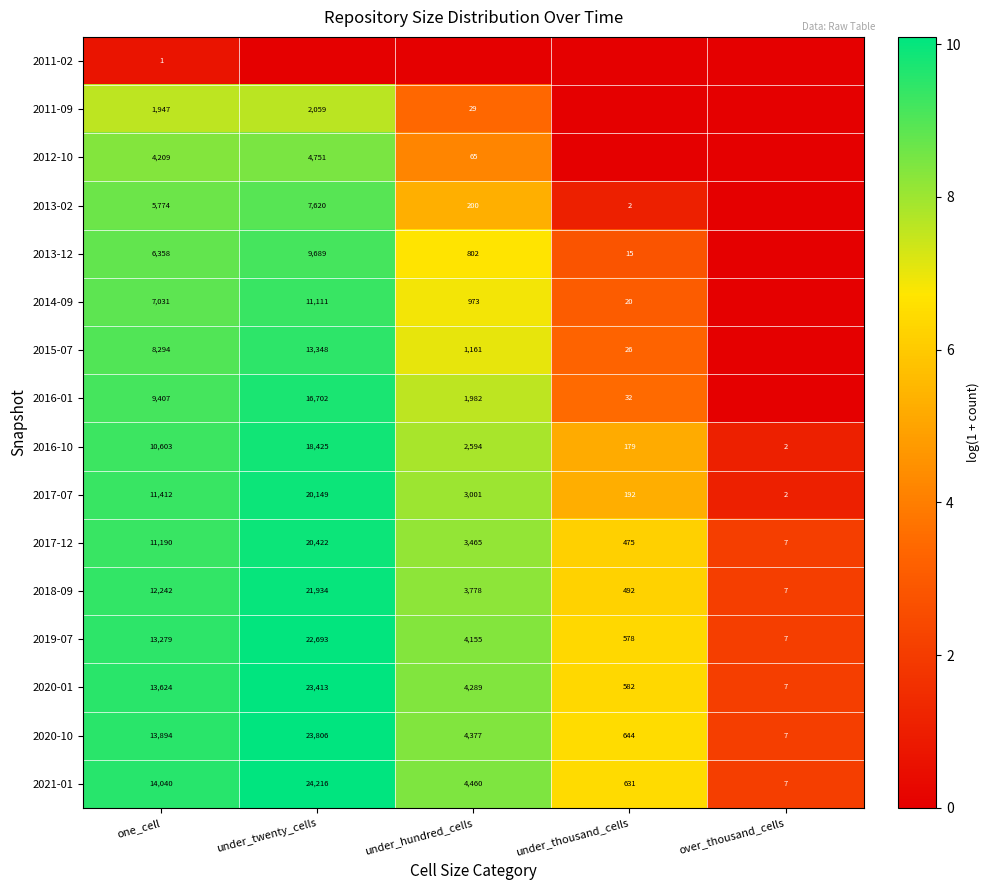

What is the spread (max minus min) of values at one_cell?

14039